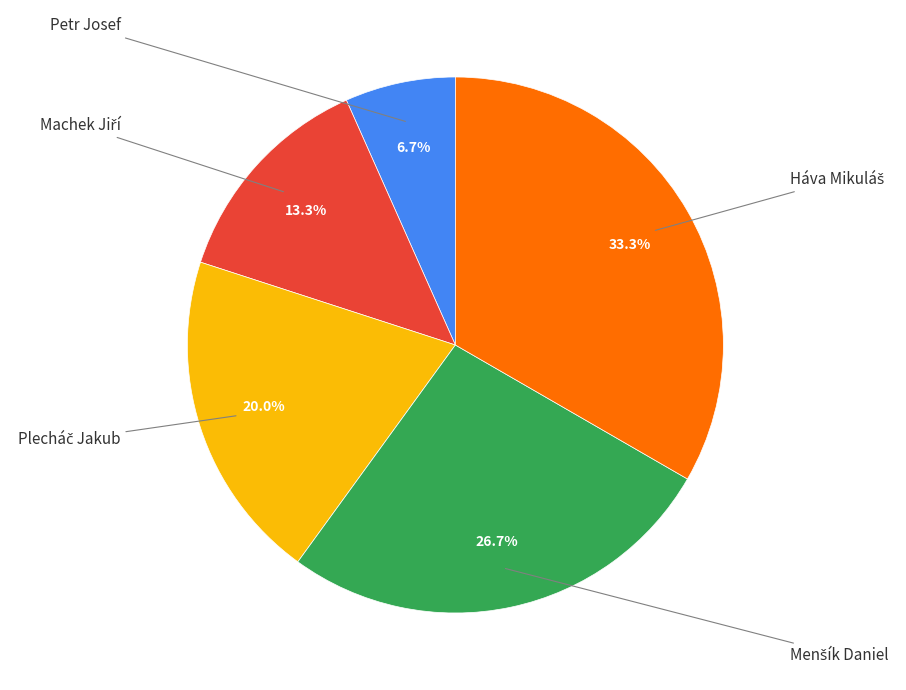

Is there a majority slice in this chart?

No